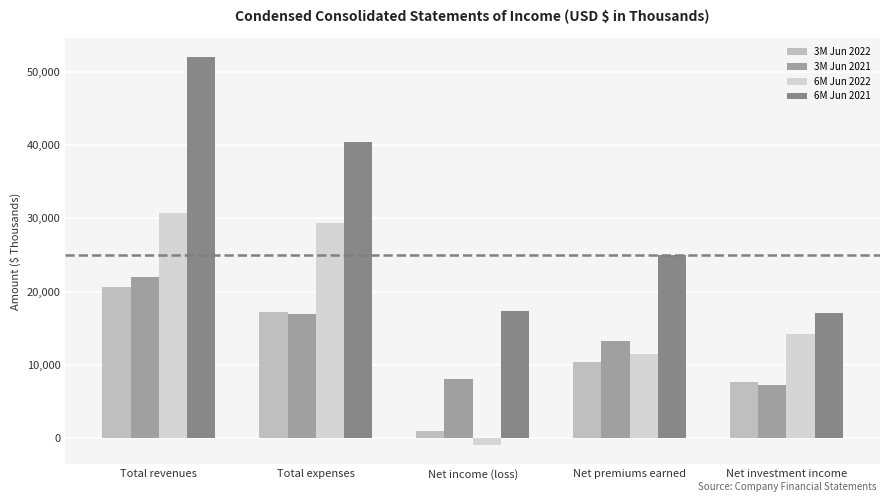

List the labels in order of 6M Jun 2022 value, largest first.

Total revenues, Total expenses, Net investment income, Net premiums earned, Net income (loss)